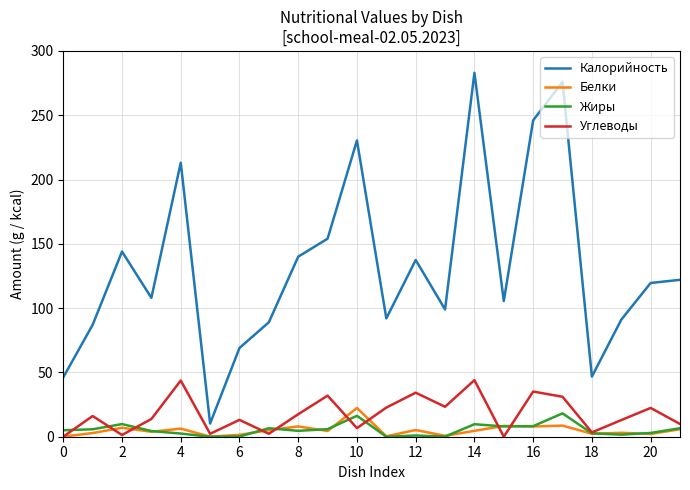

True or false: Калорийность and Жиры cross at least once.

False